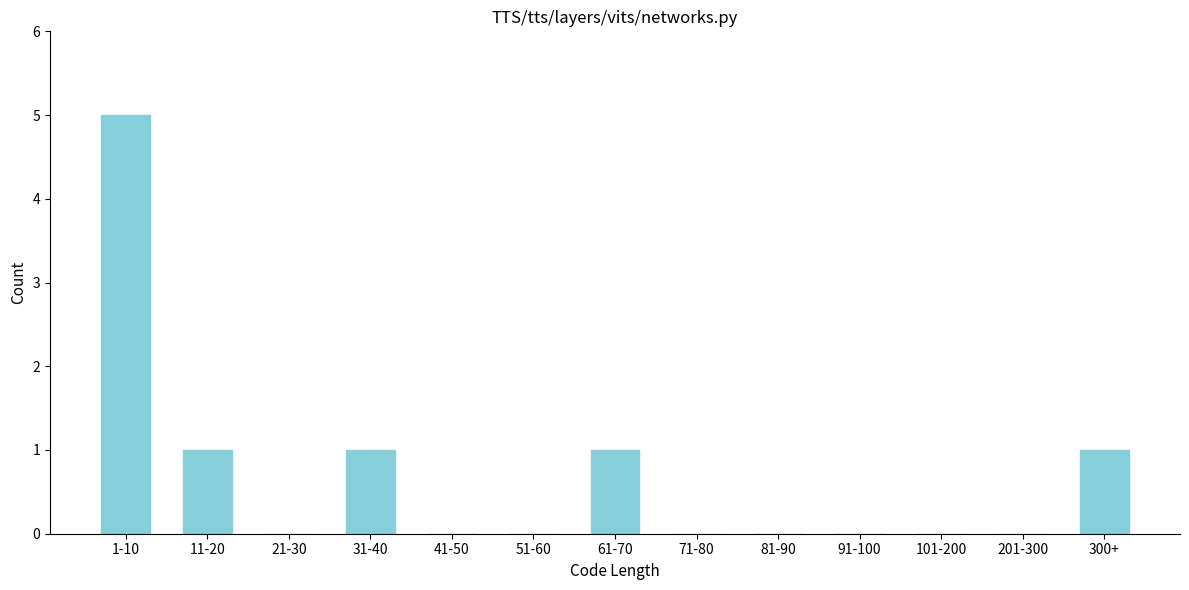

Reading right to left, what are all the values shown in this chart?

300+=1	201-300=0	101-200=0	91-100=0	81-90=0	71-80=0	61-70=1	51-60=0	41-50=0	31-40=1	21-30=0	11-20=1	1-10=5